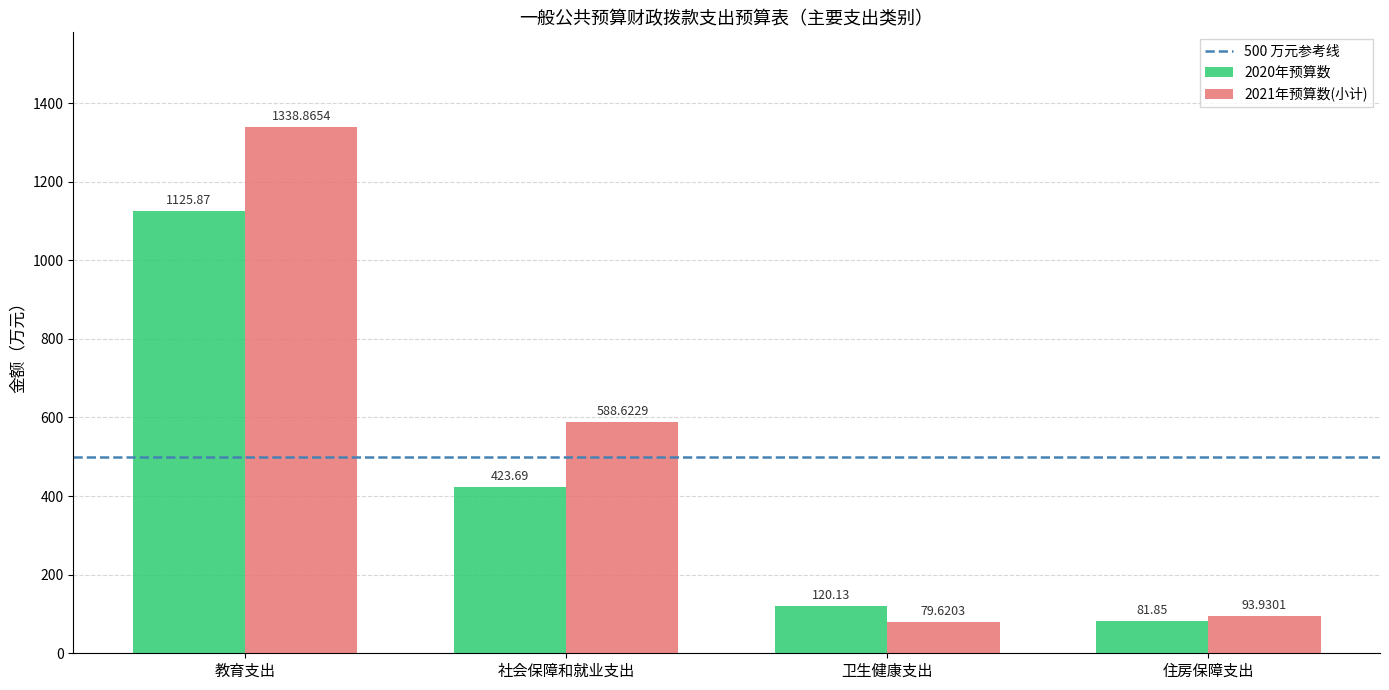

Rank the categories by 2021年预算数(小计) value from highest to lowest.

教育支出, 社会保障和就业支出, 住房保障支出, 卫生健康支出